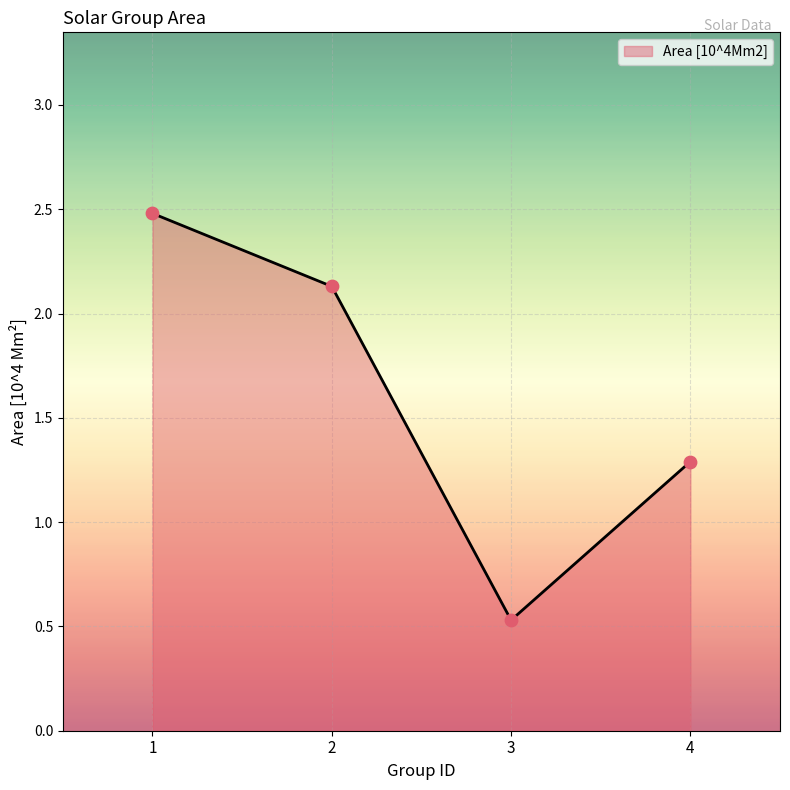

Approximately how many times larger is the value at 4 compared to 2?

0.6